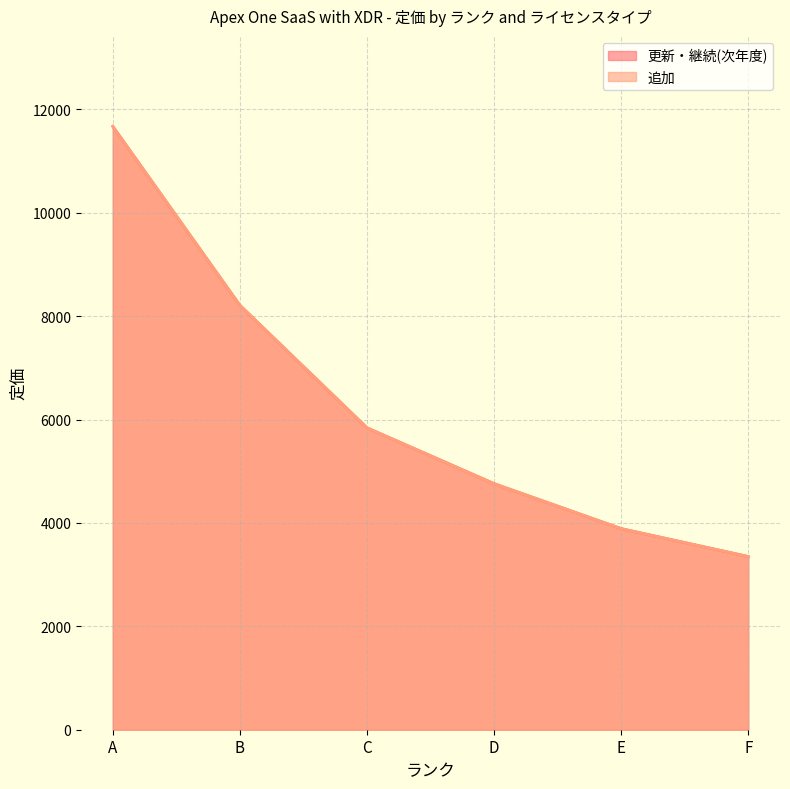

Reading left to right, what are all the values shown in this chart?

更新・継続(次年度): 11670	8210	5840	4760	3890	3350
追加: 11670	8210	5840	4760	3890	3350